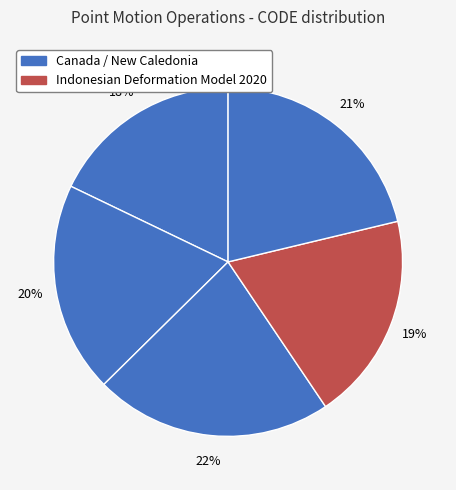

How many slices are in this pie chart?

5